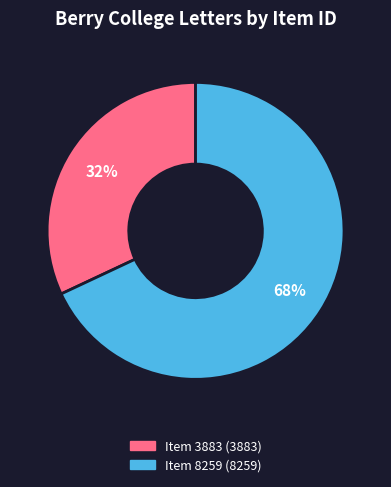

Is there a majority slice in this chart?

Yes